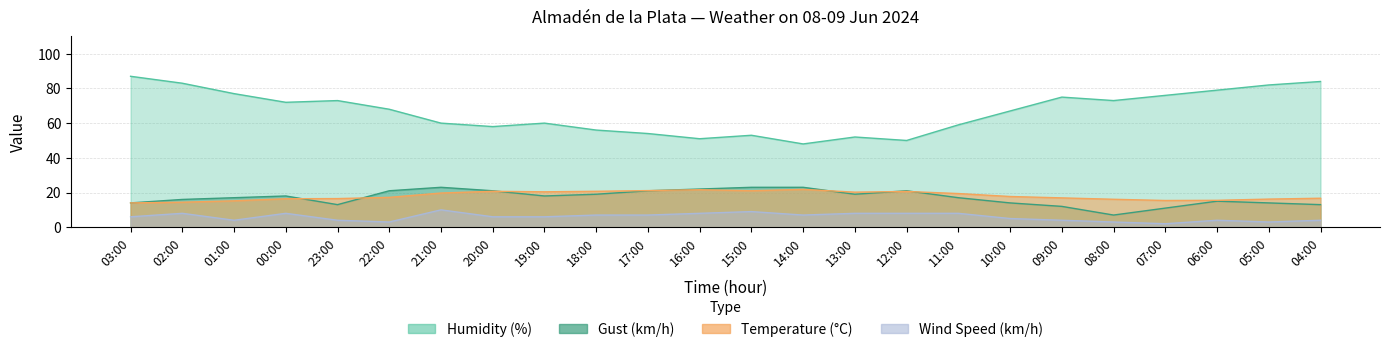

What is the difference between the second highest and minimum values in the Humidity (%) series?

36.0